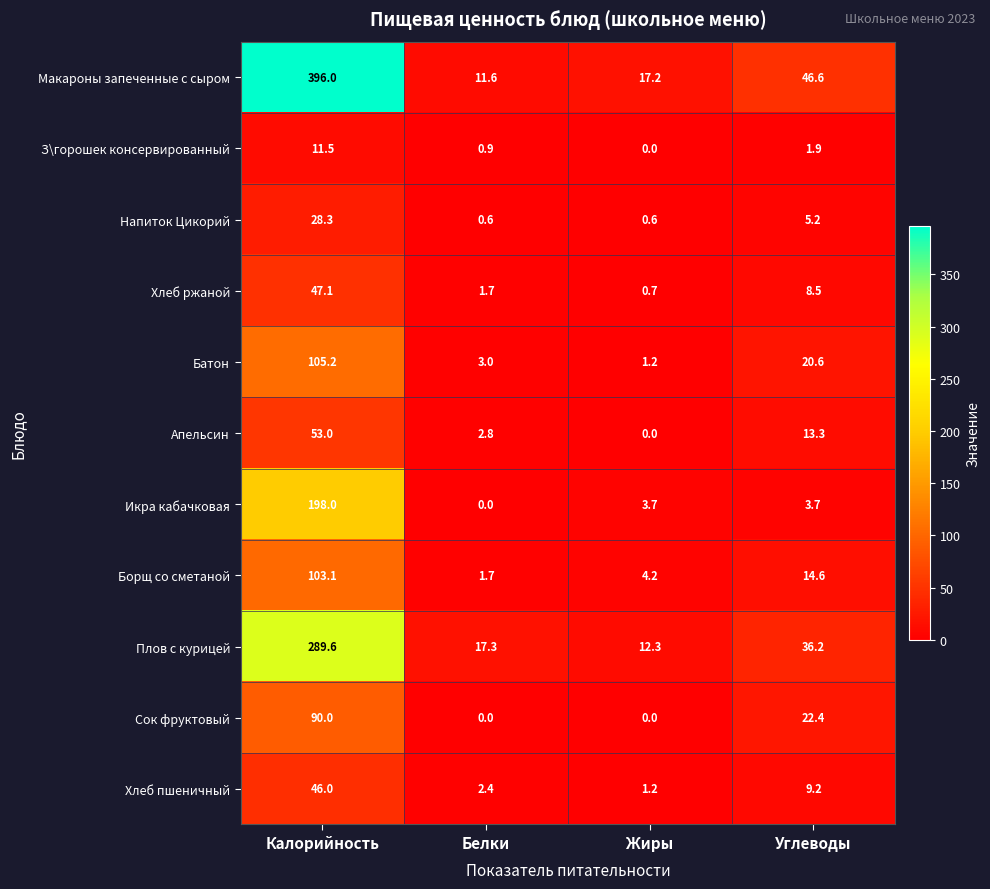

Which series has the largest total across all categories?

Макароны запеченные с сыром